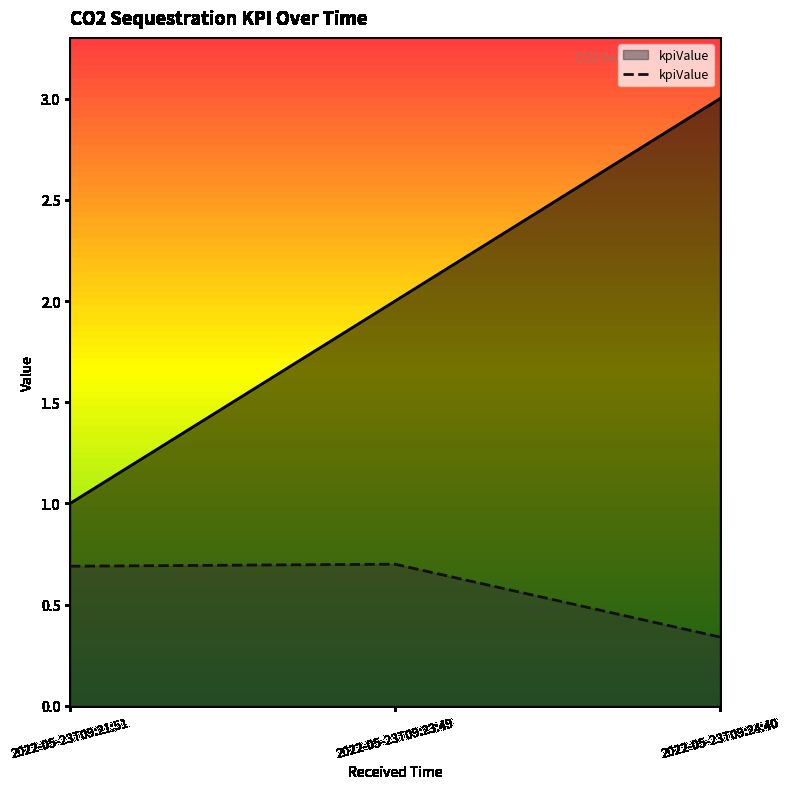

At which label is kpiValue closest to 0?

2022-05-23T09:24:40